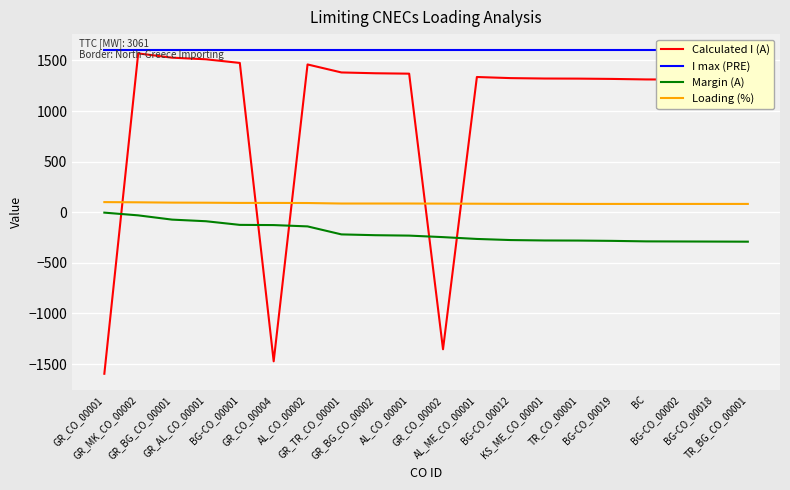

What is the label of the 4th point from the left?

GR_AL_CO_00001